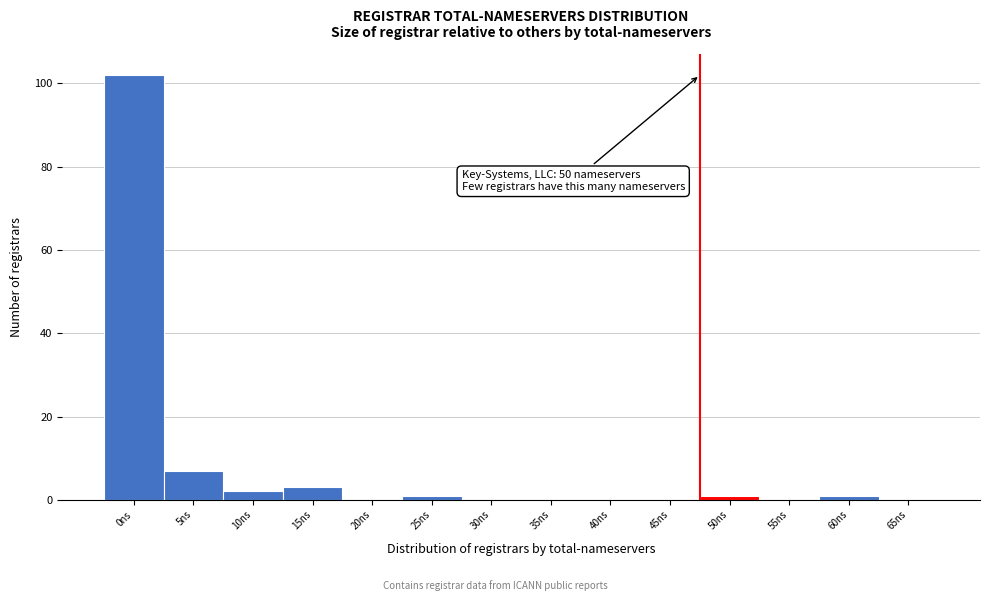

Reading left to right, list all the values displayed in this chart.

0ns=102	5ns=7	10ns=2	15ns=3	20ns=0	25ns=1	30ns=0	35ns=0	40ns=0	45ns=0	50ns=1	55ns=0	60ns=1	65ns=0